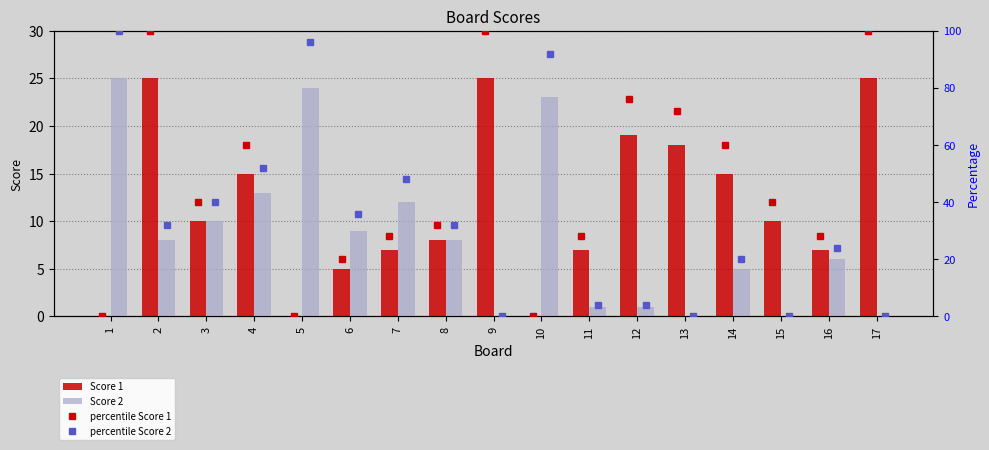

True or false: Score 1 has a value of 25 at 17.

True